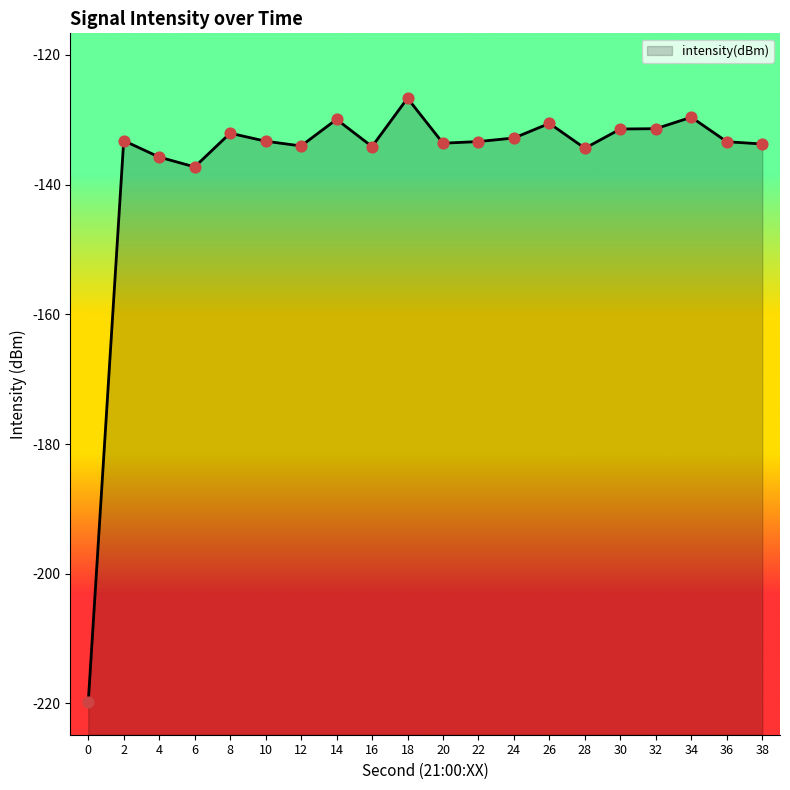

What is the change in value from 2 to 36?

-0.2